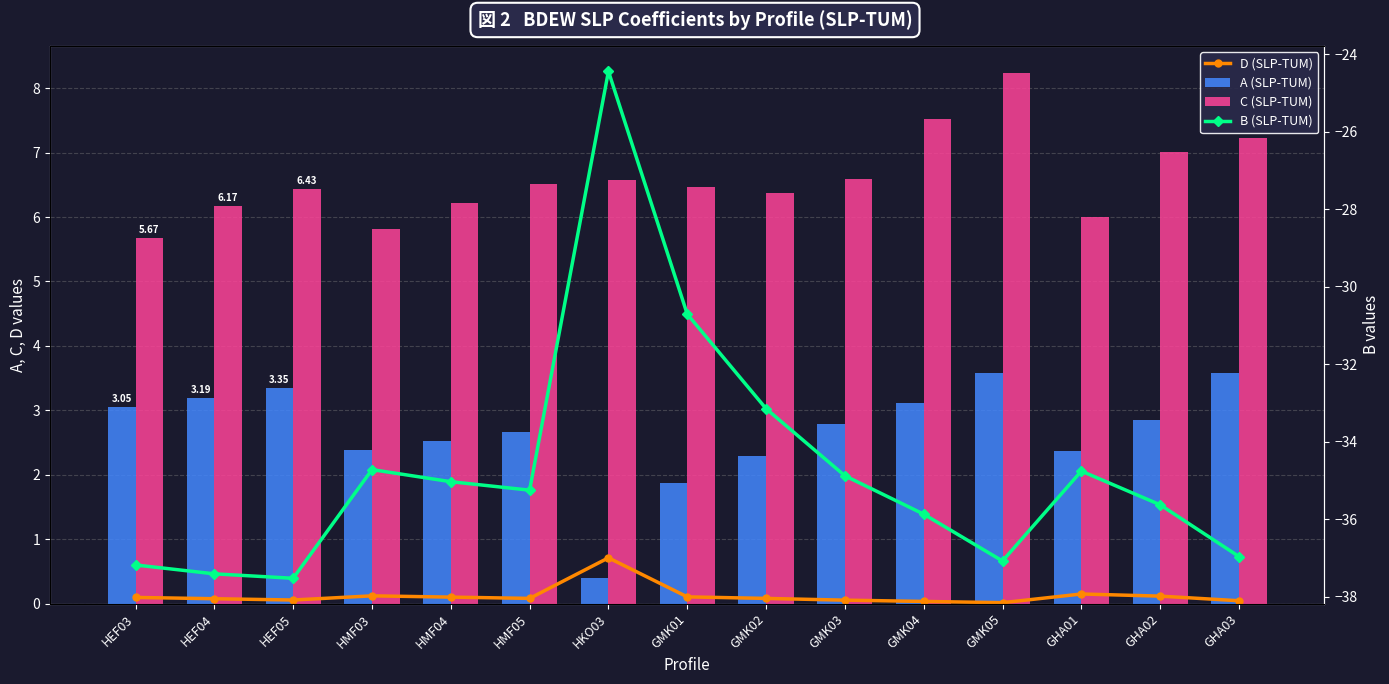

How many values in the C (SLP-TUM) series are below 6?

3